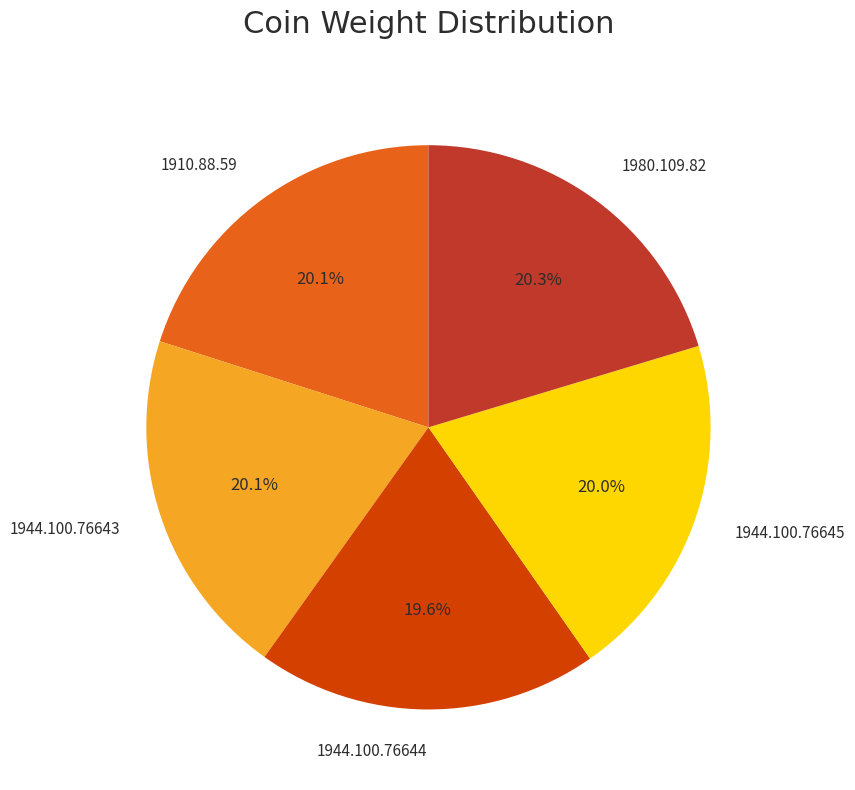

Count the number of slices in the pie.

5